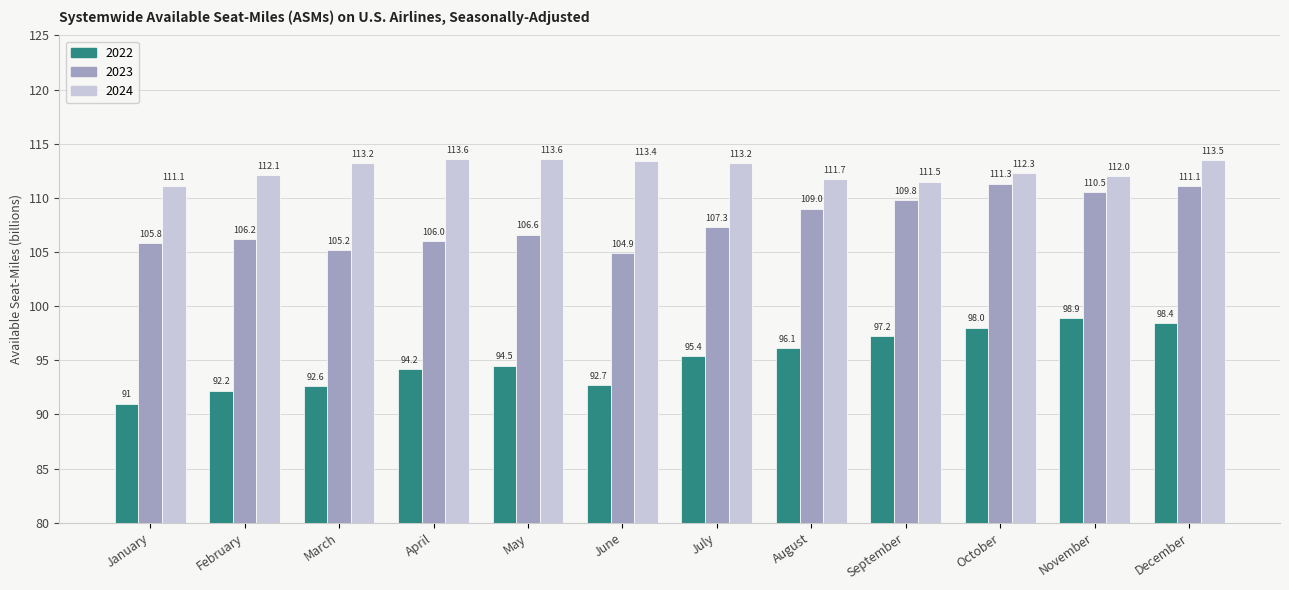

Reading left to right, what are all the values shown in this chart?

2022: January=91.0	February=92.2	March=92.6	April=94.2	May=94.5	June=92.7	July=95.4	August=96.1	September=97.2	October=98.0	November=98.9	December=98.4
2023: January=105.8	February=106.2	March=105.2	April=106.0	May=106.6	June=104.9	July=107.3	August=109.0	September=109.8	October=111.3	November=110.5	December=111.1
2024: January=111.1	February=112.1	March=113.2	April=113.6	May=113.6	June=113.4	July=113.2	August=111.7	September=111.5	October=112.3	November=112.0	December=113.5